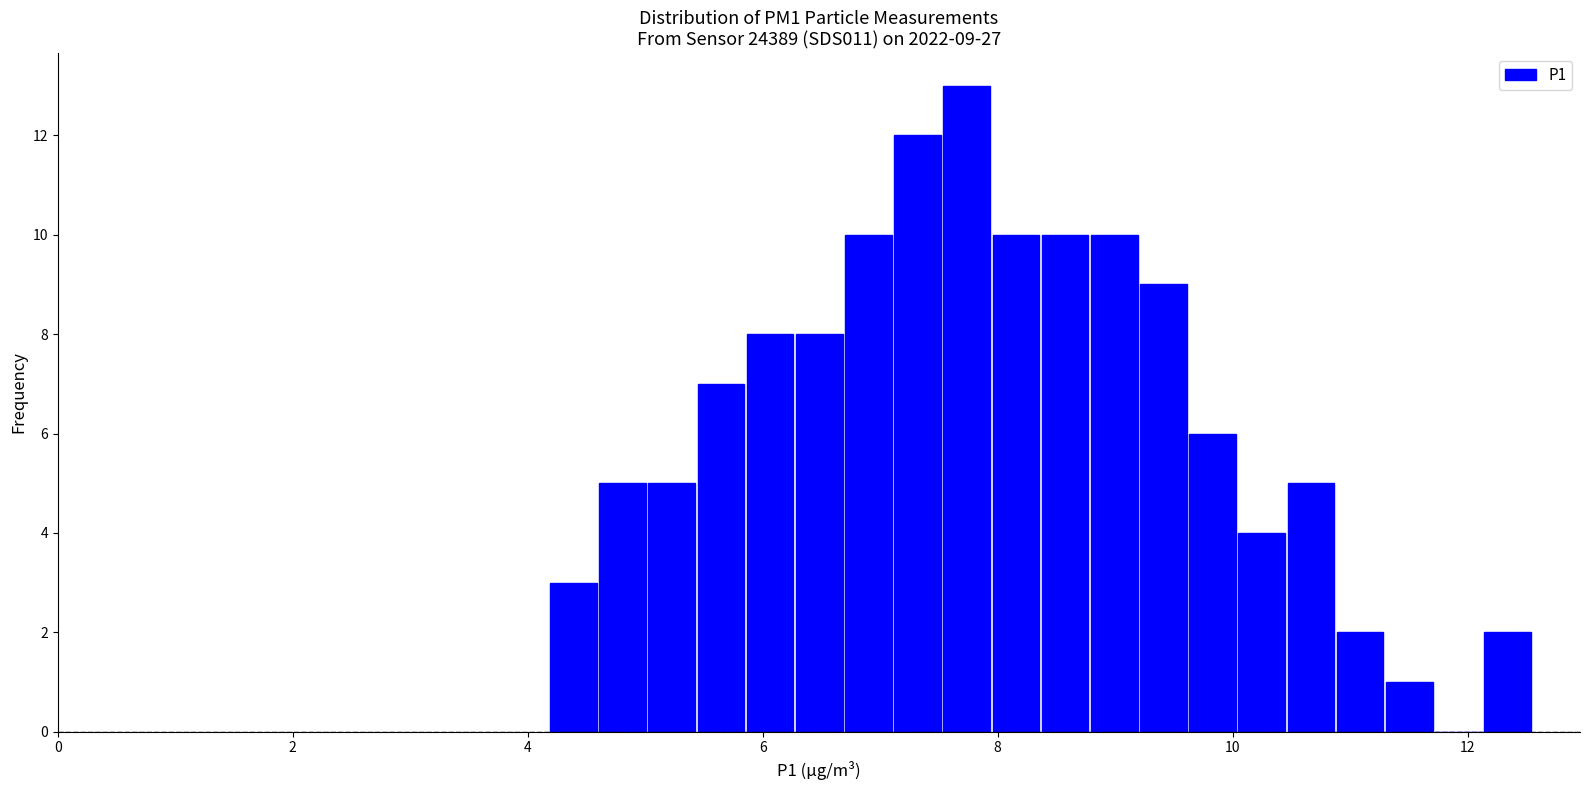

Read against the x-axis, roughly where is the centre of the tallest bar?

7.8